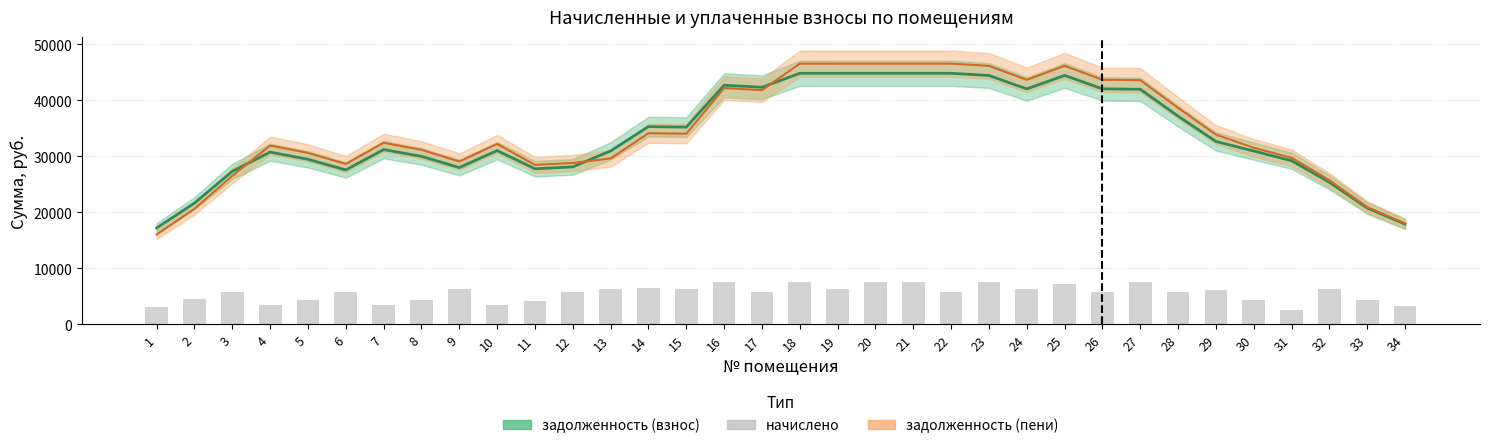

Reading right to left, what are all the values shown in this chart?

3196.8	4377.6	6249.6	2611.2	4291.2	6172.8	5712.0	7574.4	5712.0	7267.2	6230.4	7564.8	5712.0	7574.4	7564.8	6230.4	7564.8	5712.0	7564.8	6249.6	6508.8	6230.4	5779.2	4214.4	3436.8	6249.6	4291.2	3436.8	5760.0	4377.6	3436.8	5760.0	4425.6	3110.4